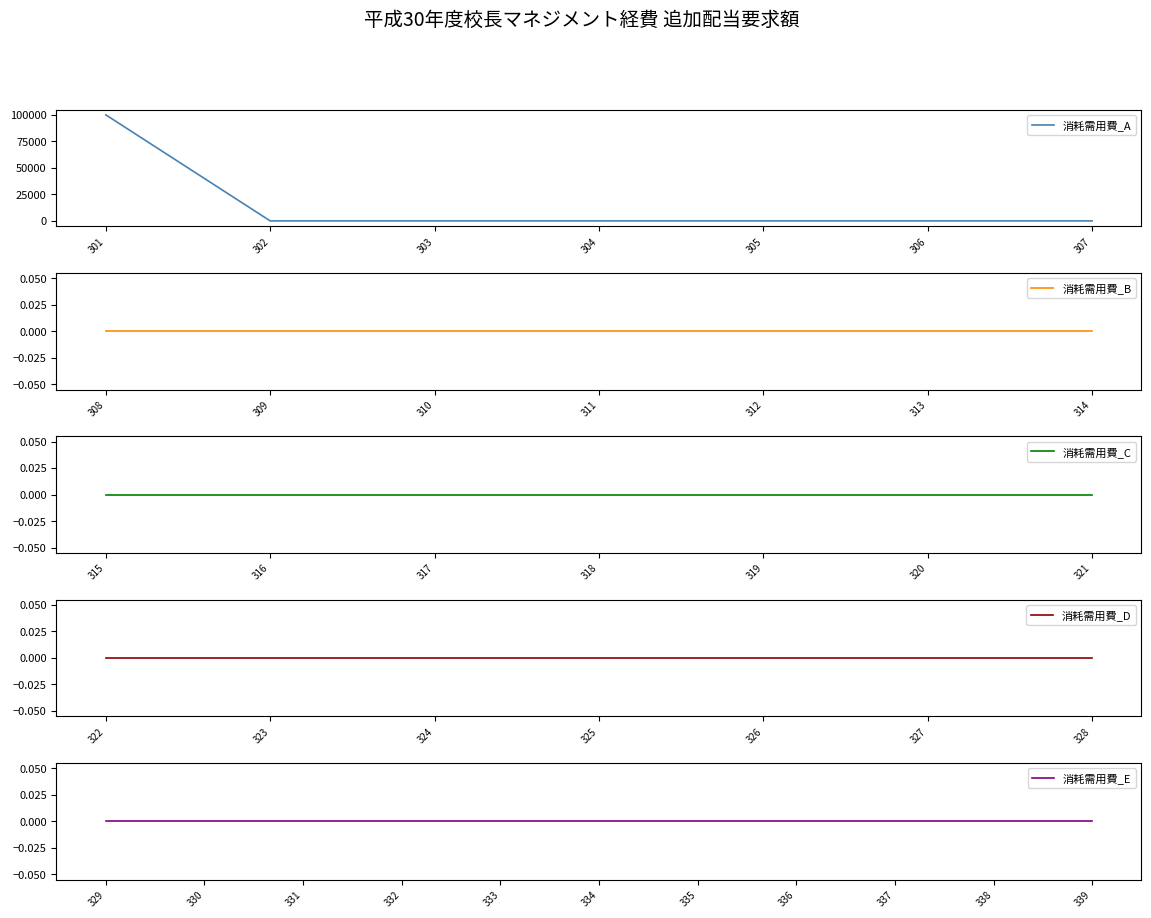

How many values exceed 0?

1